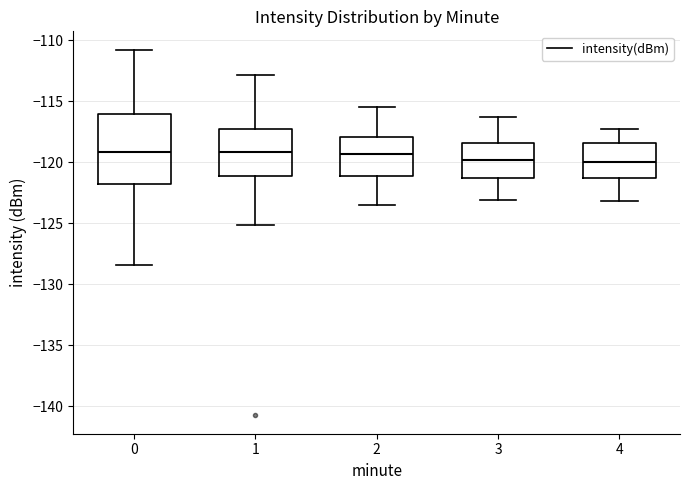

Where is the lower edge of the box at x = 0 on the y-axis? The values are not printed on the chart, so give them approximately, as read against the axis.

-122.0